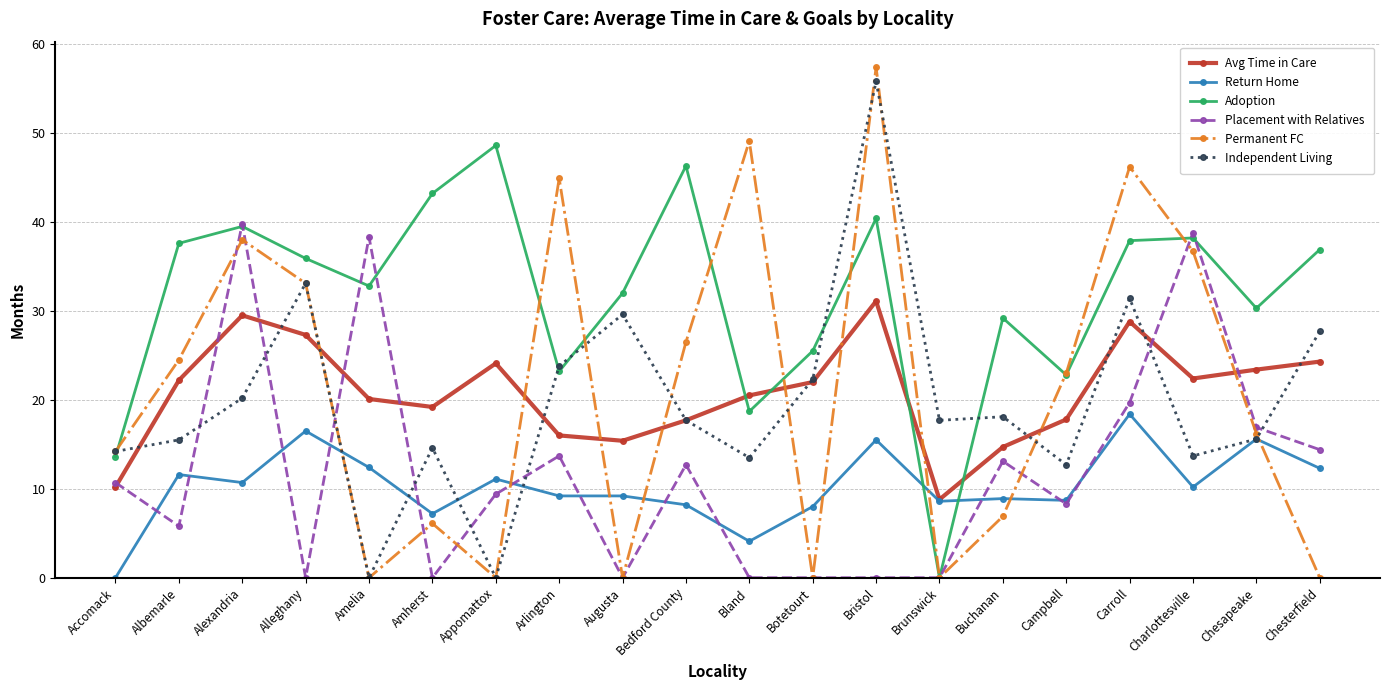

What is the approximate value of Adoption at Albemarle?

37.6